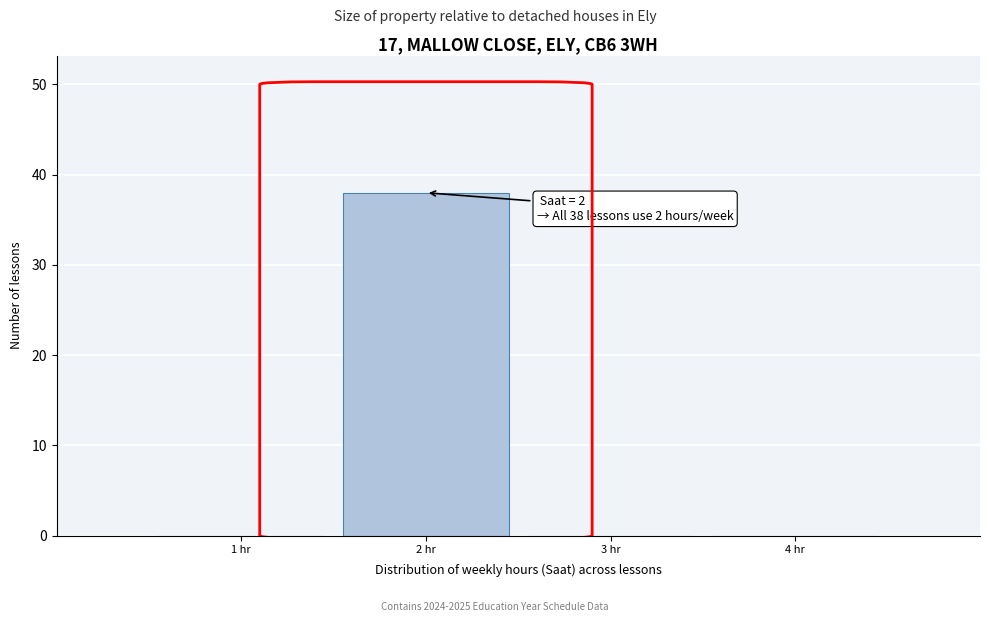

Over which range of the x-axis is the bar tallest?

1.5 to 2.5